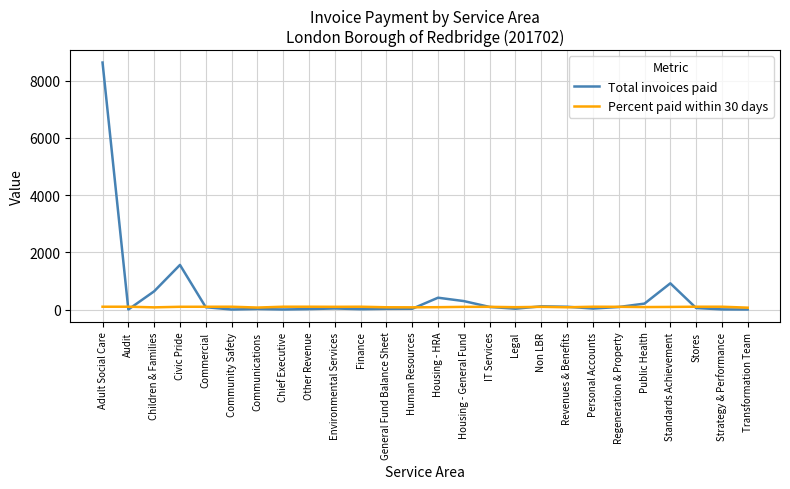

Where does the Total invoices paid series first go above 55?

Adult Social Care